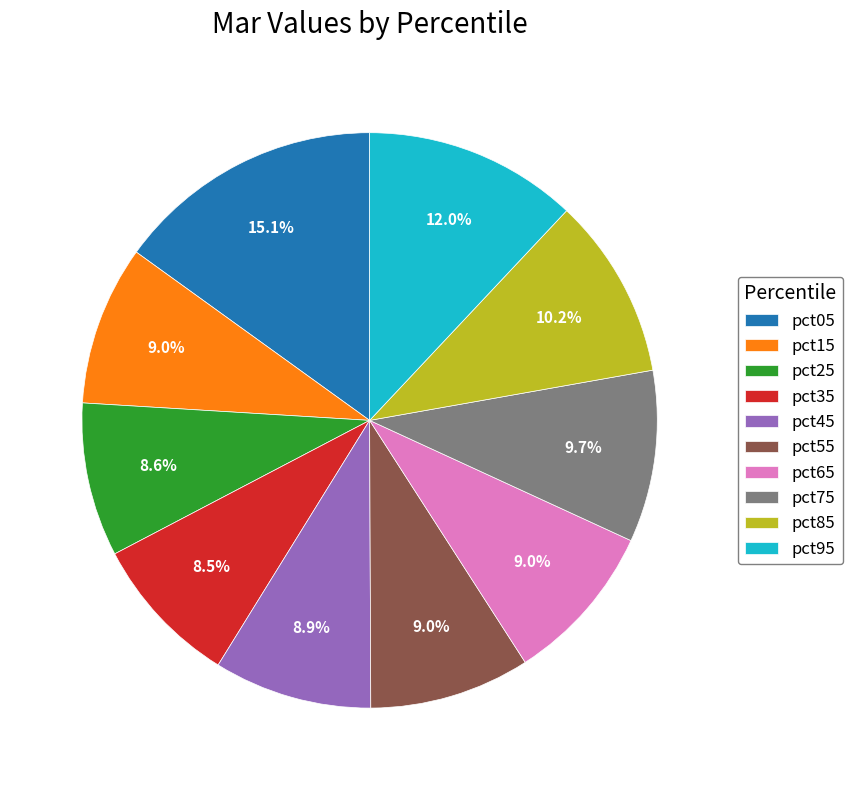

Is the sum of pct25 and pct65 greater than half?

No